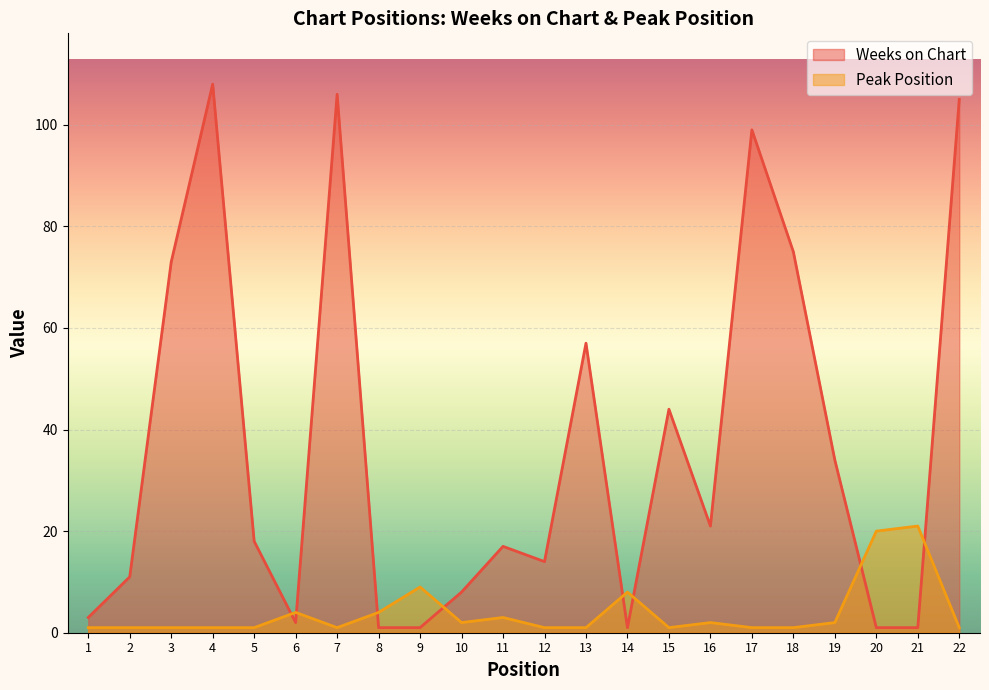

At which category is the sum across all series the highest?

4